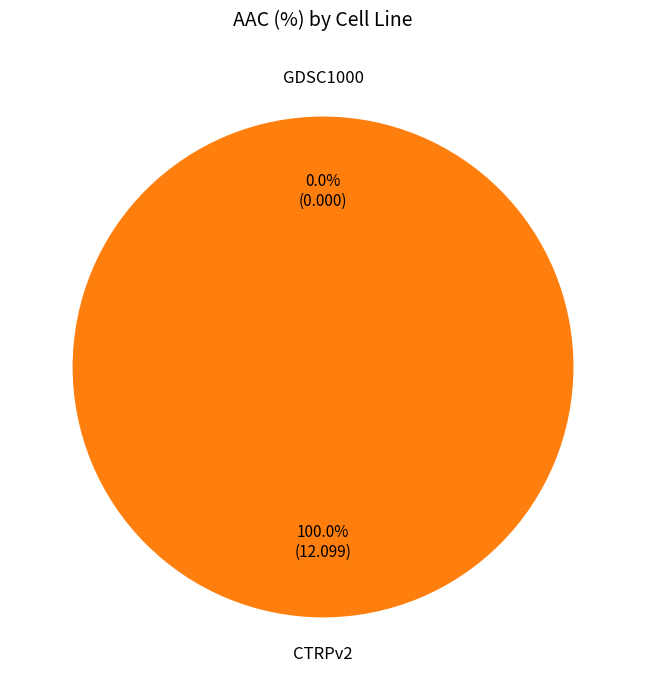

To the nearest percent, what is the average slice percentage?

50%